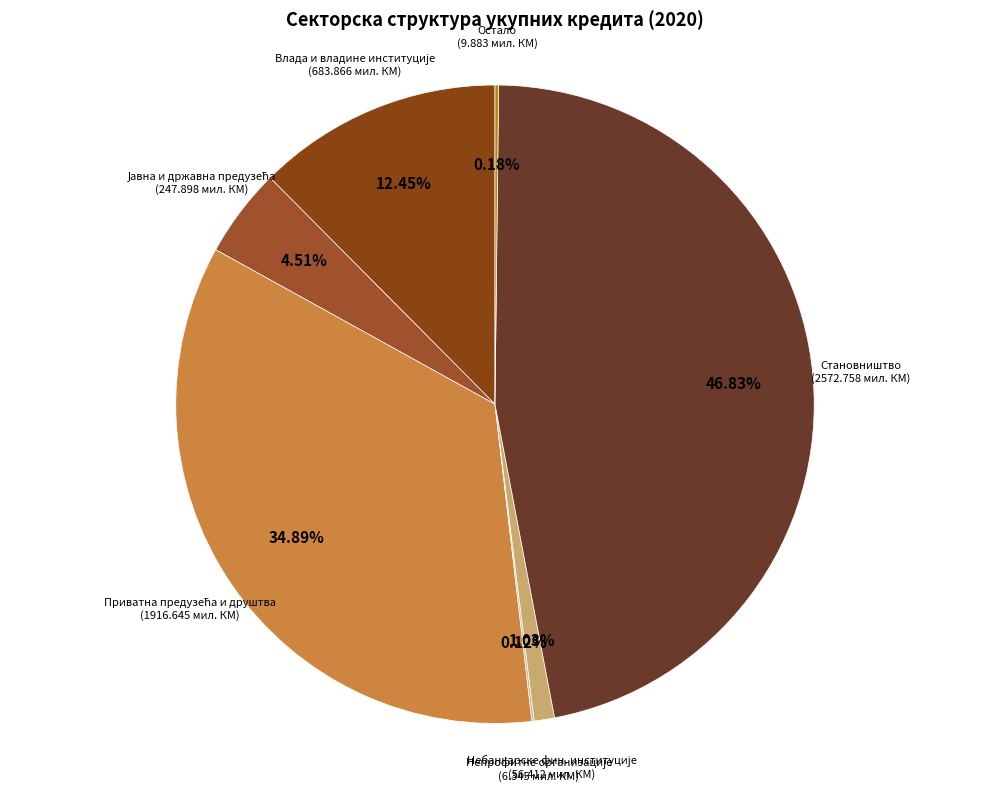

What is the smallest slice in the pie chart?

Непрофитне организације